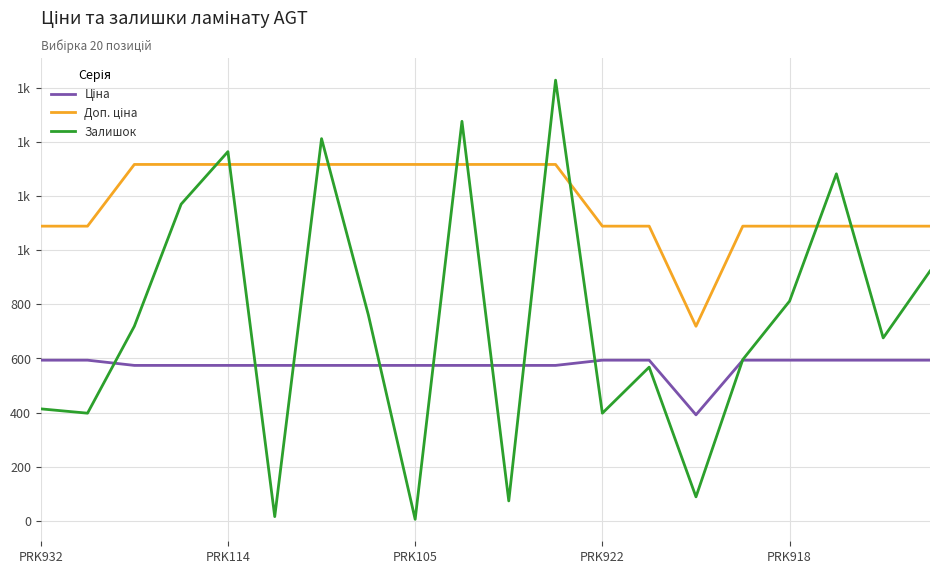

Is this an area chart (filled region under the line)?

No